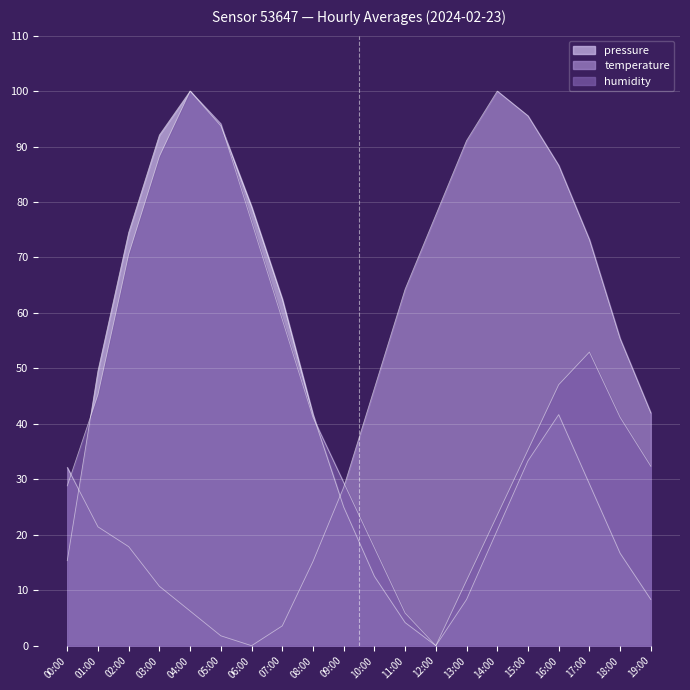

Which series has the largest total across all categories?

humidity